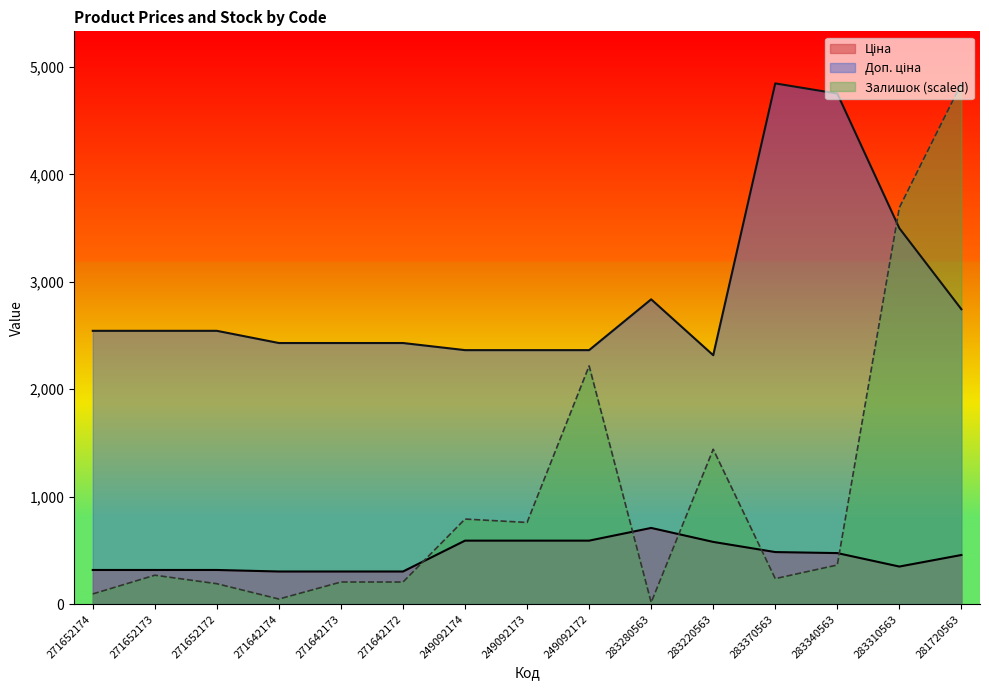

What is the total value across all series at 249092173?

3714.9